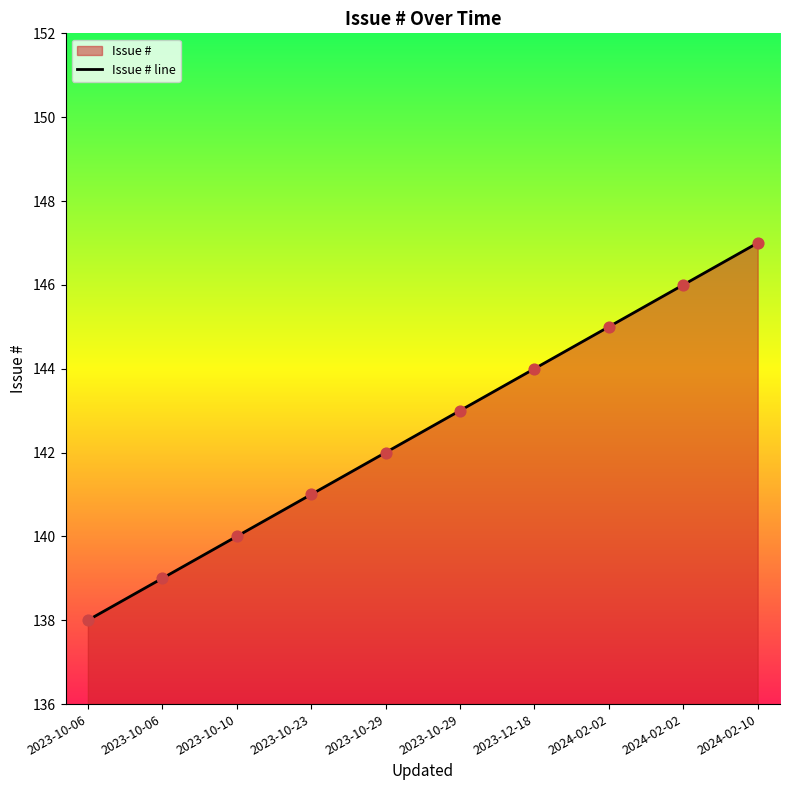

Which has a higher value, 2023-10-29 or 2023-12-18?

2023-12-18